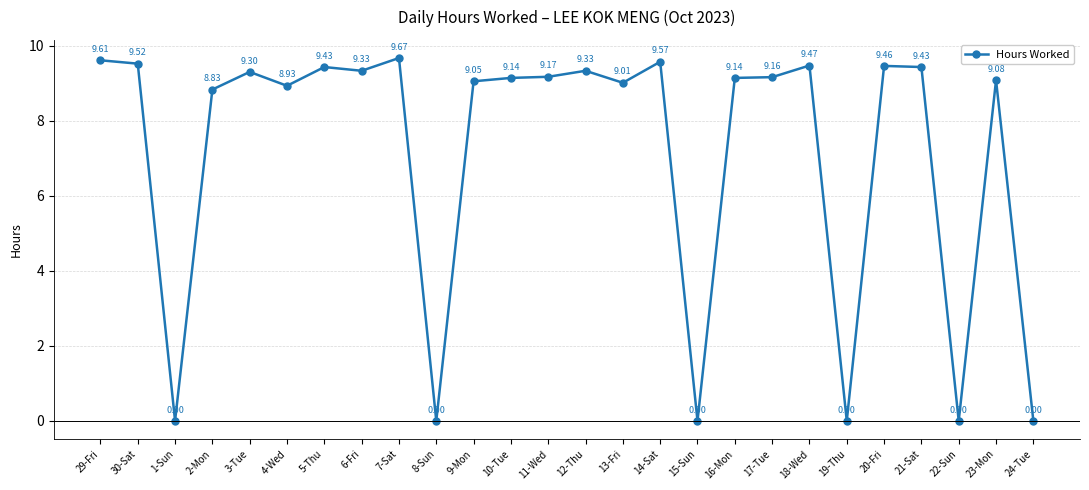

How many lines are shown in the chart?

1